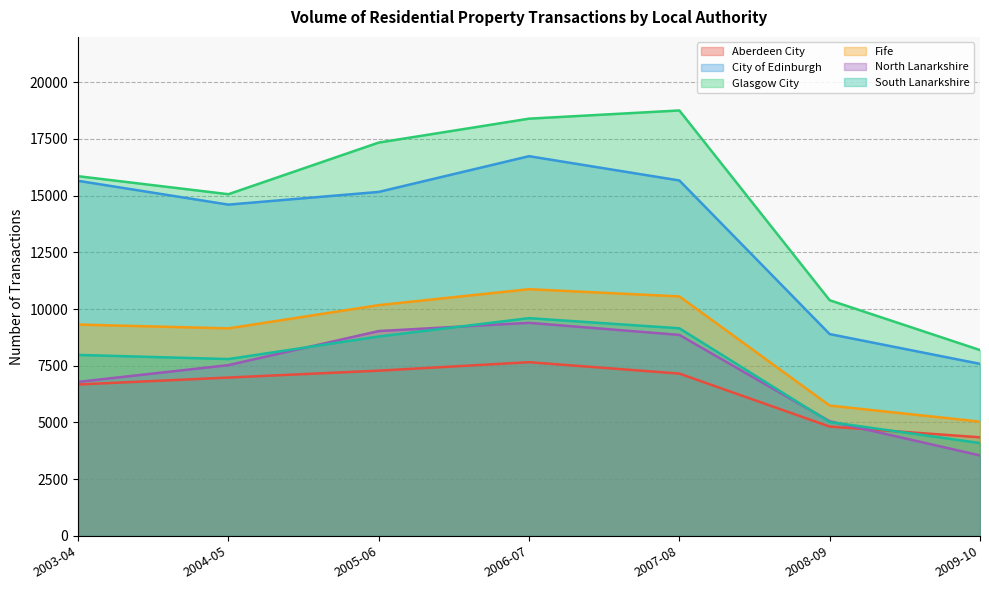

Where is the first local minimum for Fife?

2004-05